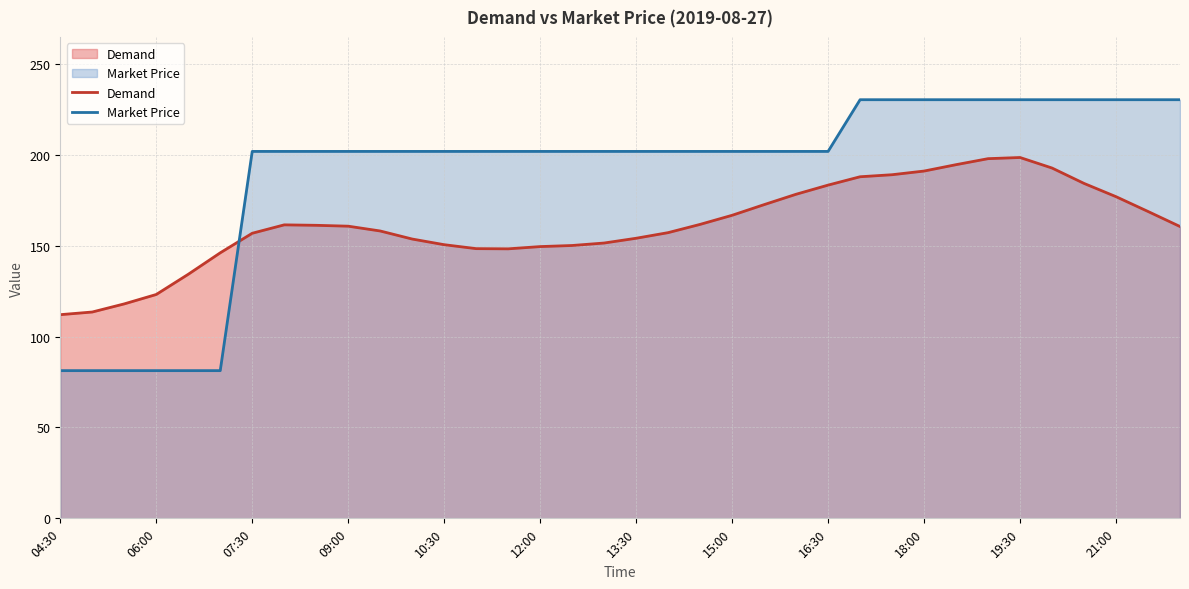

How many categories are shown in the chart?

36